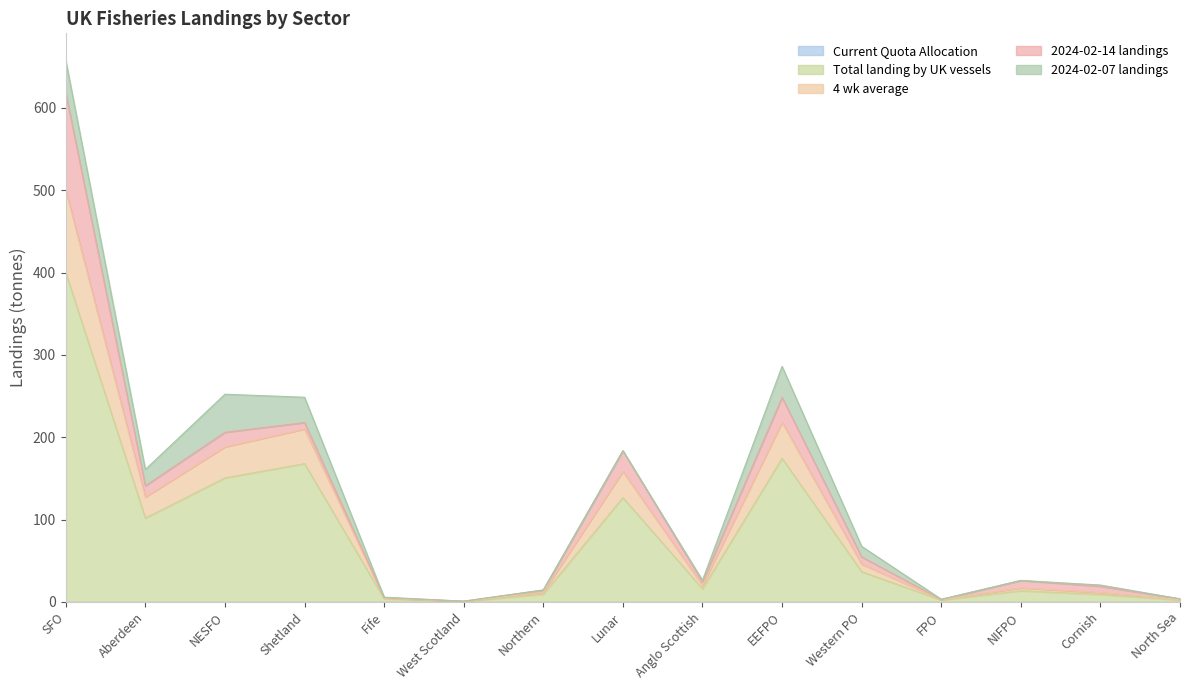

How many distinct data groups are displayed?

5